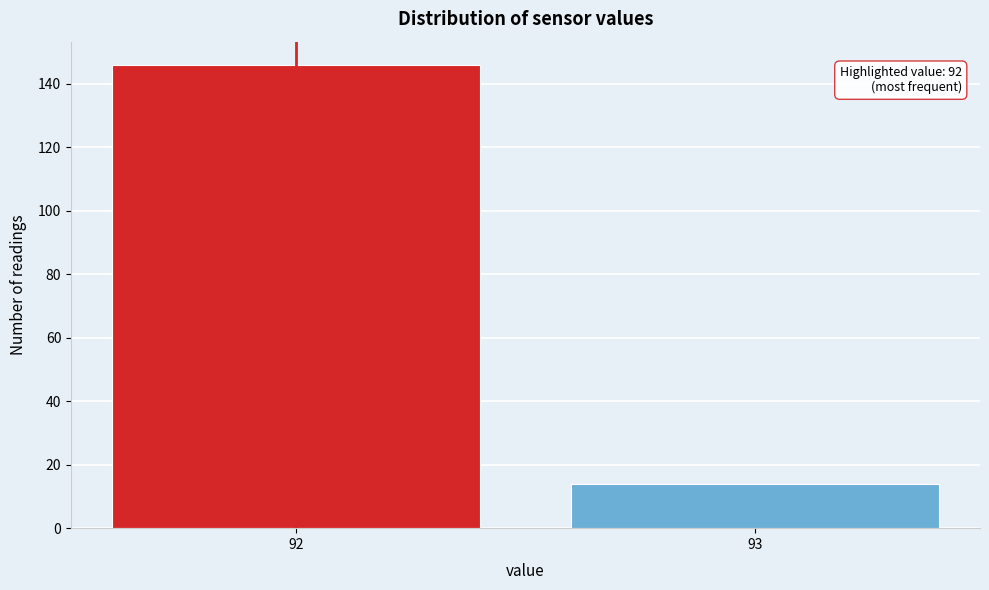

Reading left to right, what are all the values shown in this chart?

92=146	93=14